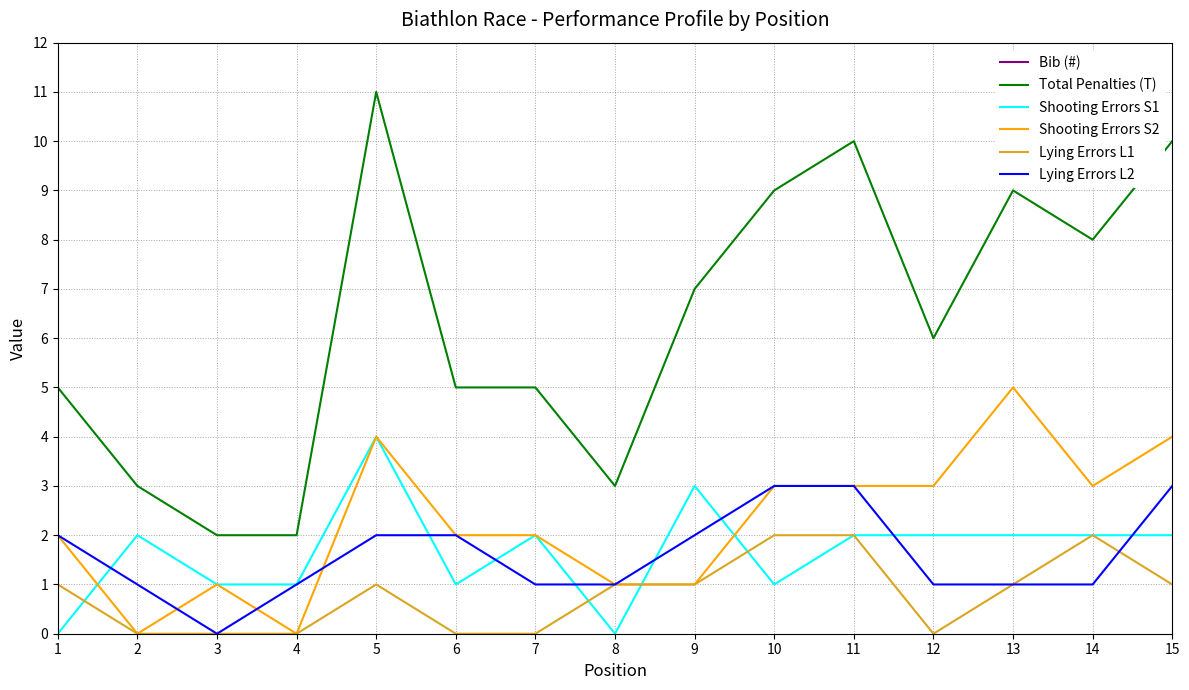

What is the value of the Lying Errors L2 point at the 5th from the left?

2